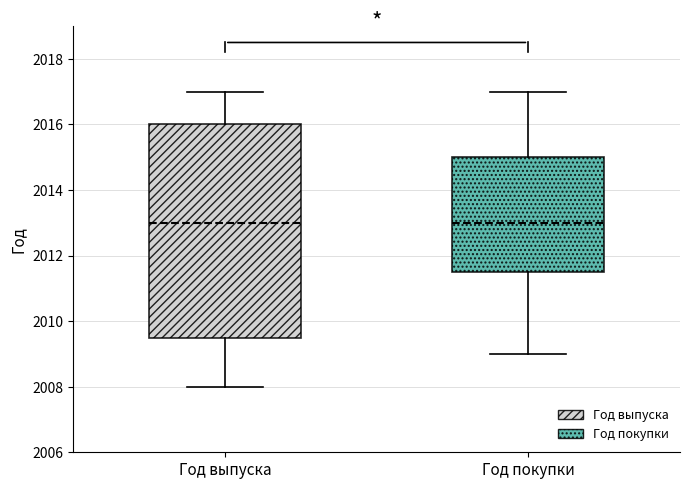

Reading left to right, read every box against the y-axis: the position of its median line, the range the box covers, and the ends of its whiskers. The values are not printed on the chart, so give them approximately, as read against the axis.

Год выпуска: median 2013.0, box 2009.6 to 2016.0, whiskers 2008.0 to 2017.0
Год покупки: median 2013.0, box 2011.6 to 2015.0, whiskers 2009.0 to 2017.0